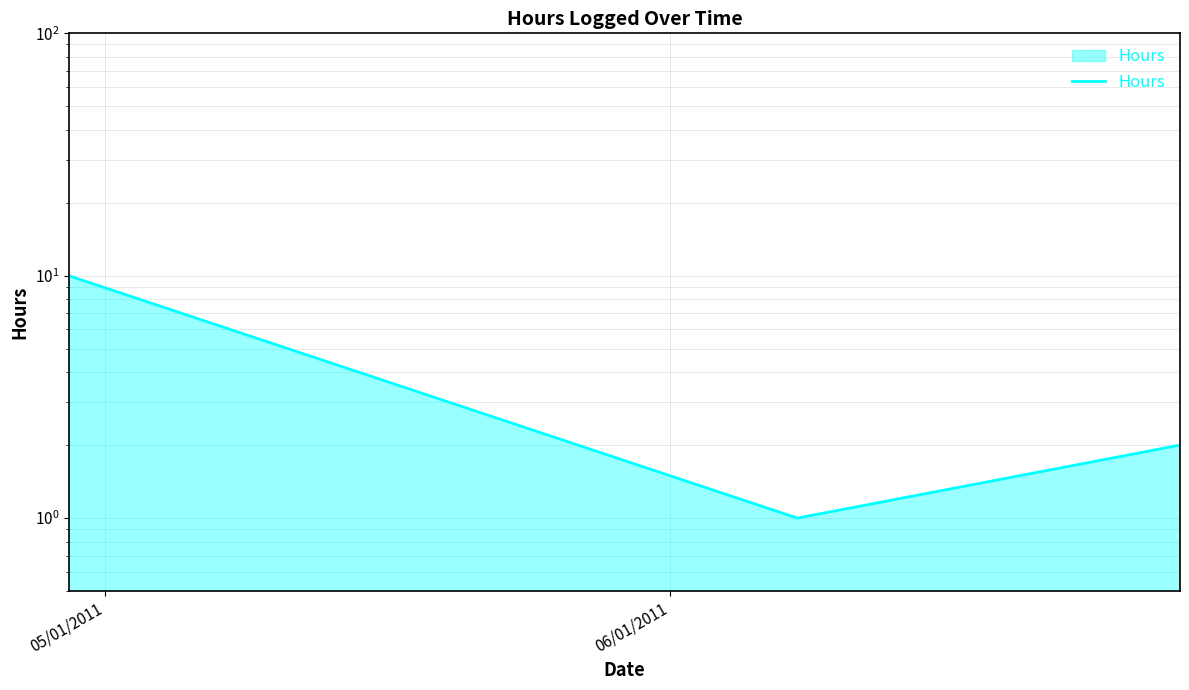

Reading left to right, list all the values displayed in this chart.

10	1	2